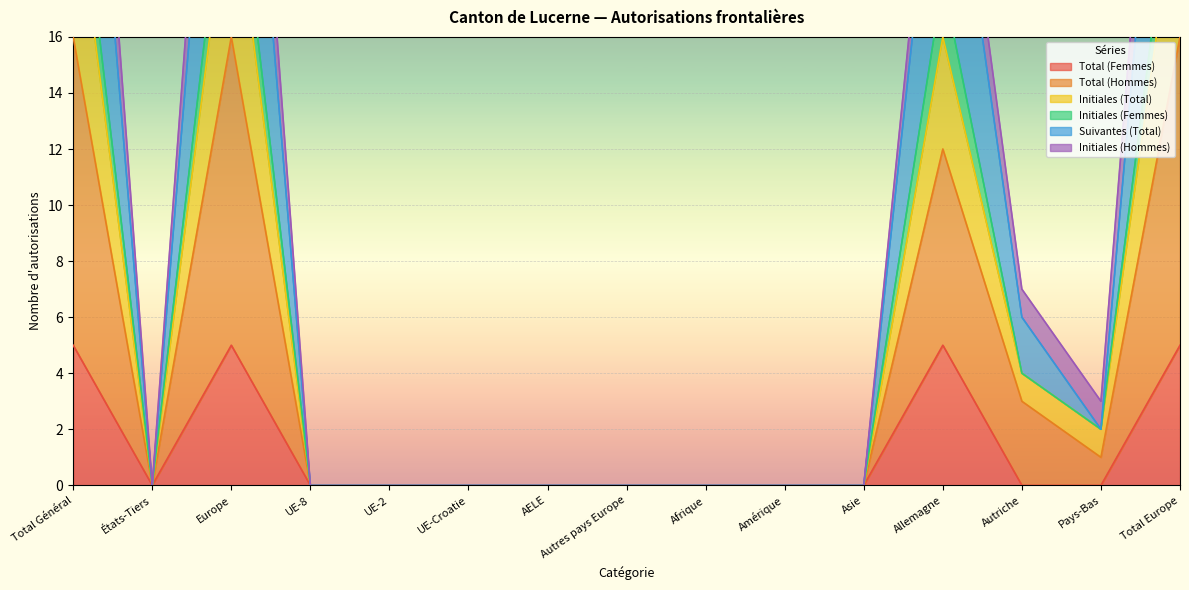

What is the approximate value of Total (Femmes) at Total Général?

5